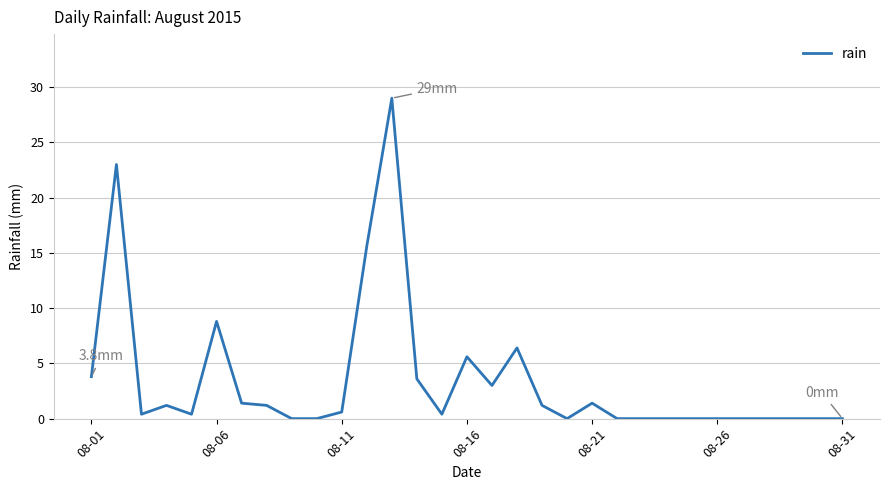

How many lines are shown in the chart?

1